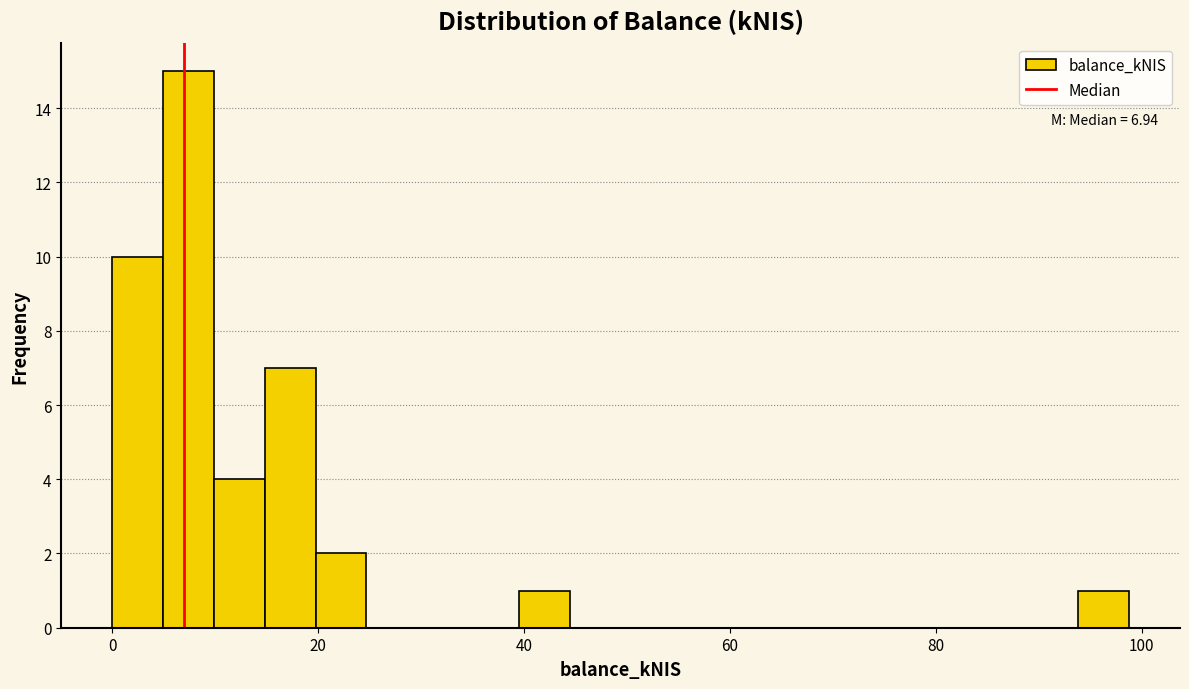

Around what value on the x-axis is the tallest bar? Give the approximate position of its centre, as read against the axis.

8